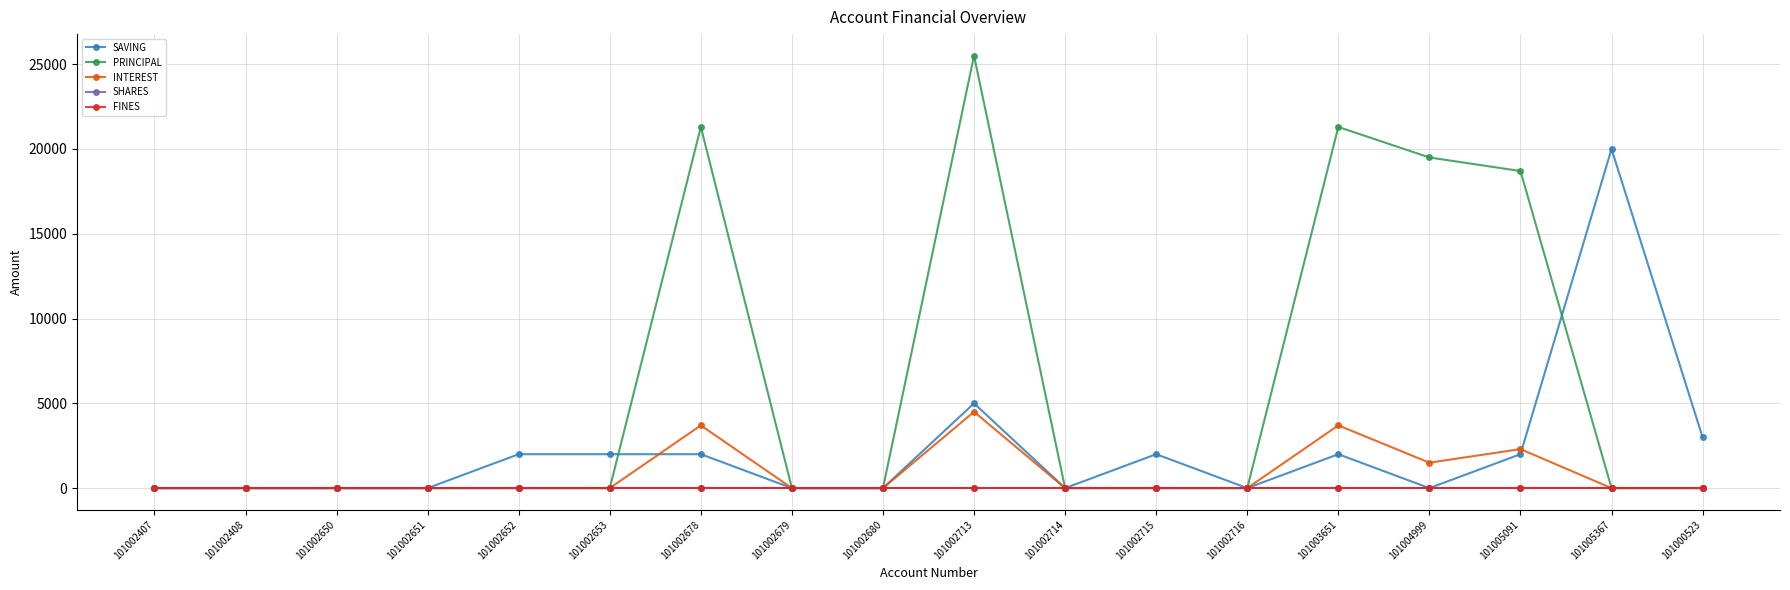

At which label is FINES closest to 0?

101002407